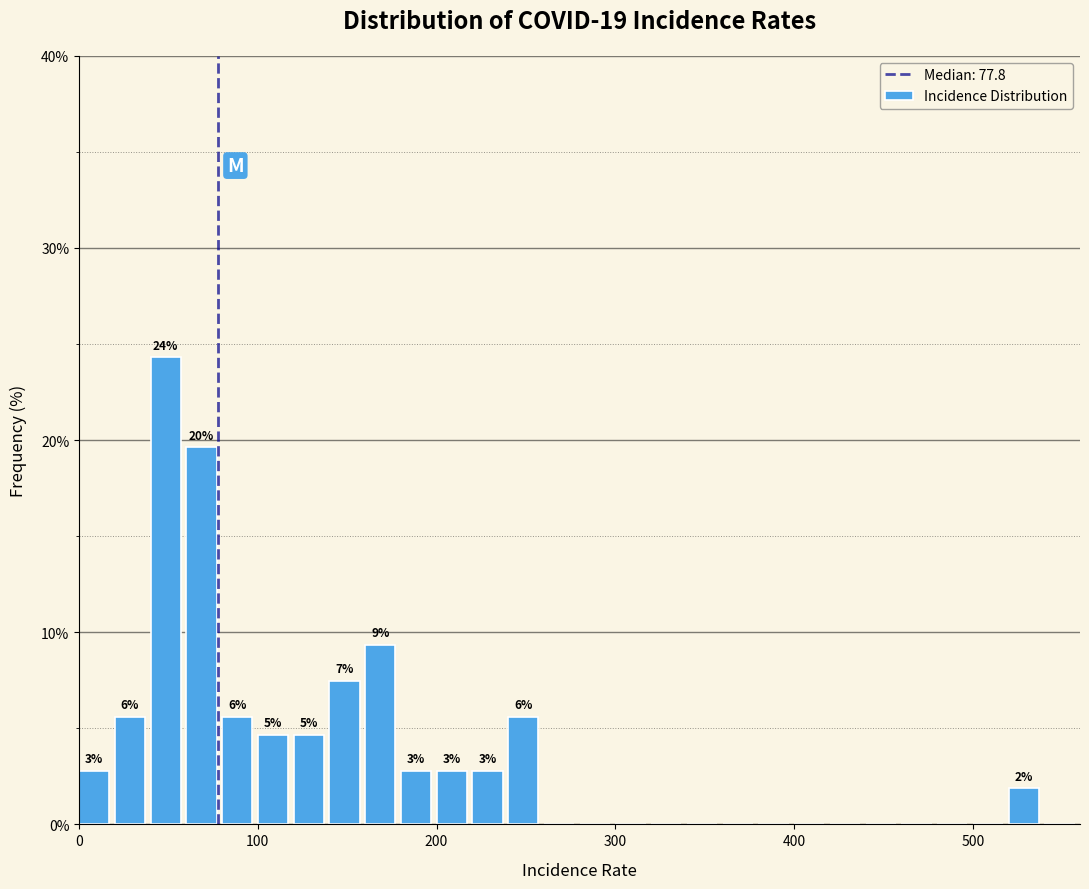

Around what value on the x-axis is the tallest bar? Give the approximate position of its centre, as read against the axis.

50